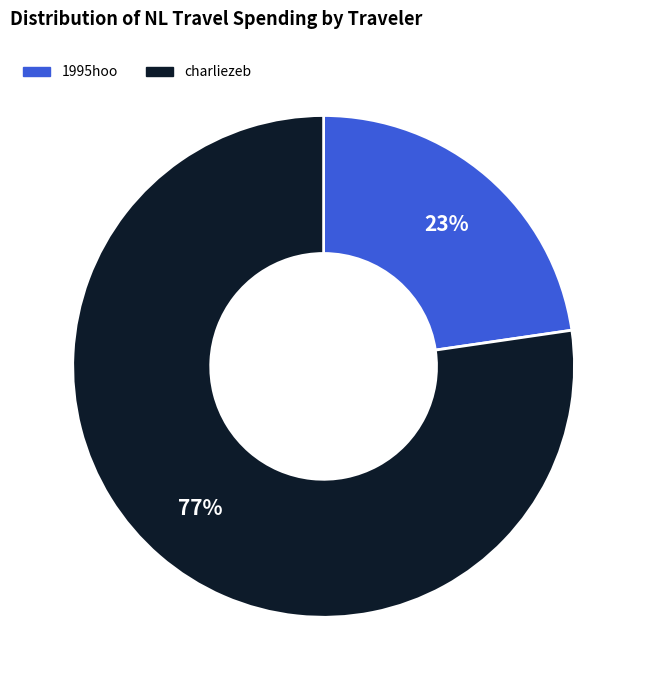

To the nearest percent, what is the average slice percentage?

50%